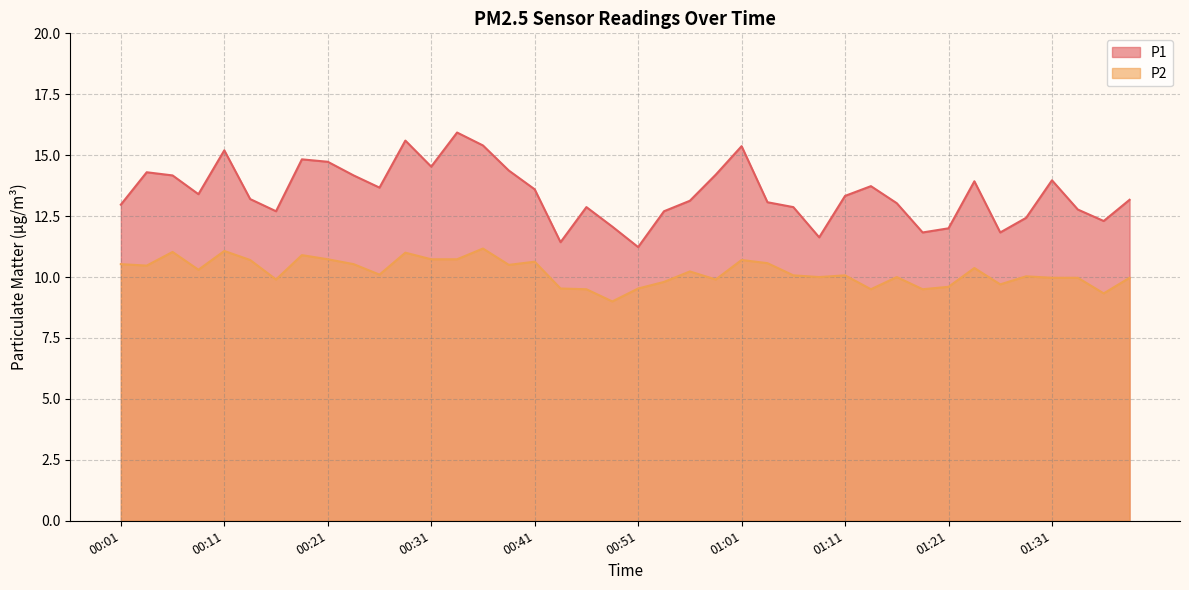

What is the value of the P1 point at the 16th from the left?

14.4